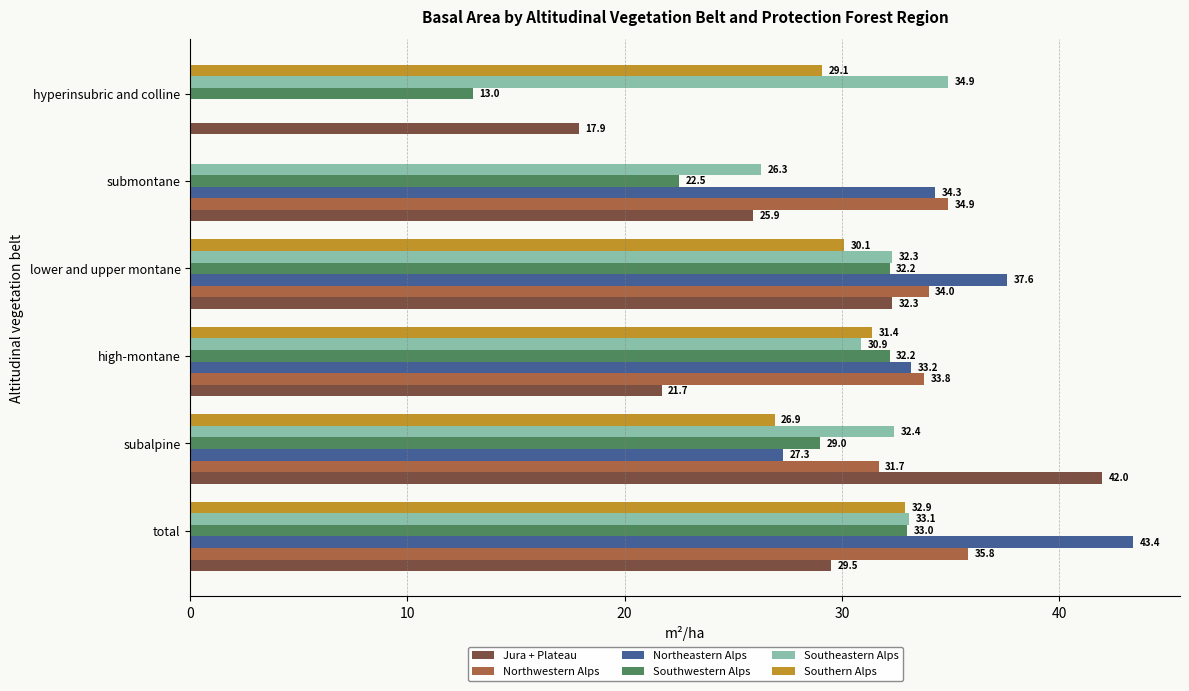

What is the maximum value shown in the chart?

43.4